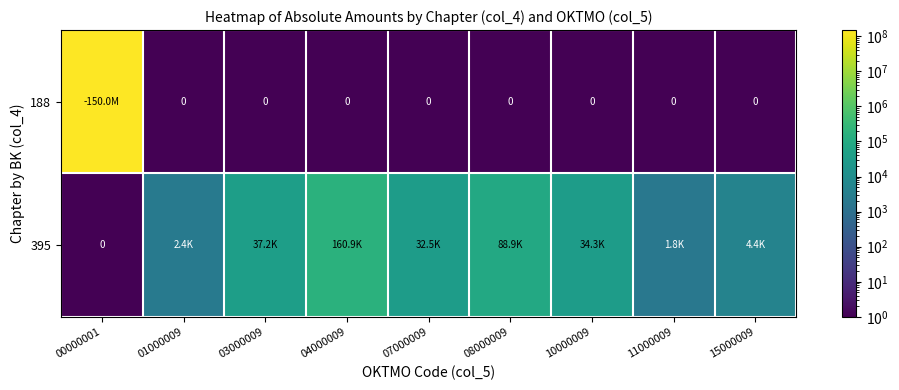

At which label is 395 closest to 80469?

08000009